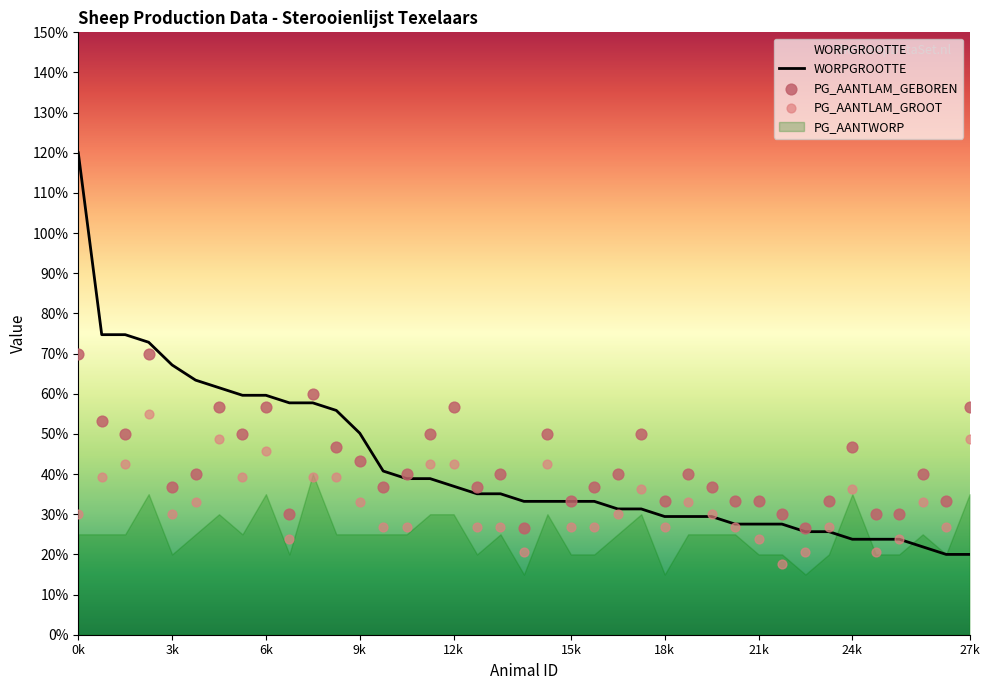

Which series reaches the maximum Y coordinate?

WORPGROOTTE